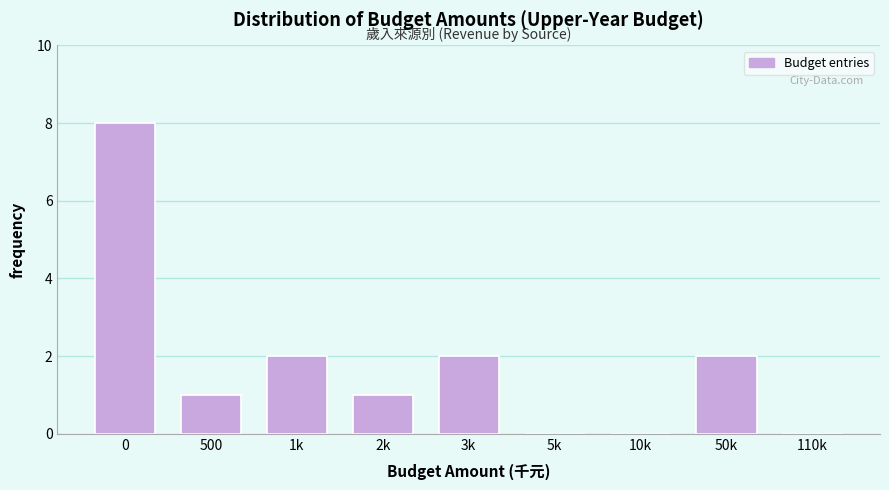

Reading left to right, extract all data points from this chart.

0=8	500=1	1k=2	2k=1	3k=2	5k=0	10k=0	50k=2	110k=0